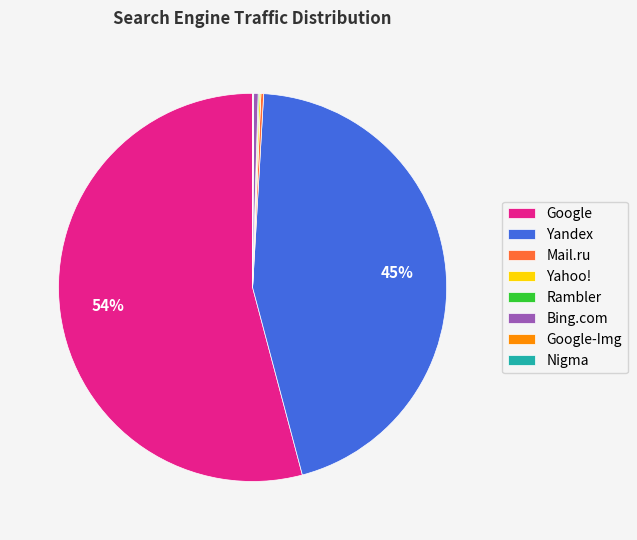

To the nearest percent, what is the average slice percentage?

12%